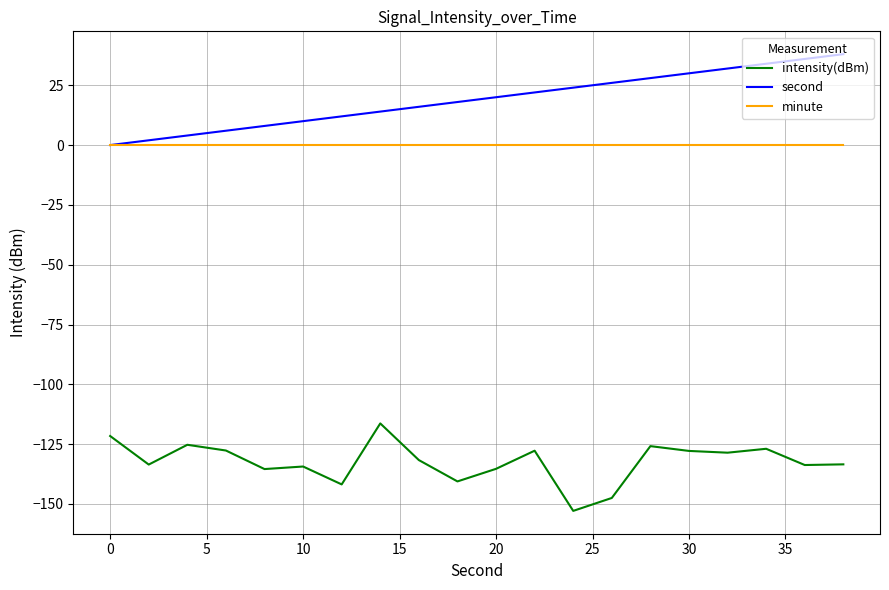

Rank the series by their maximum value, from lowest to highest.

intensity(dBm), minute, second